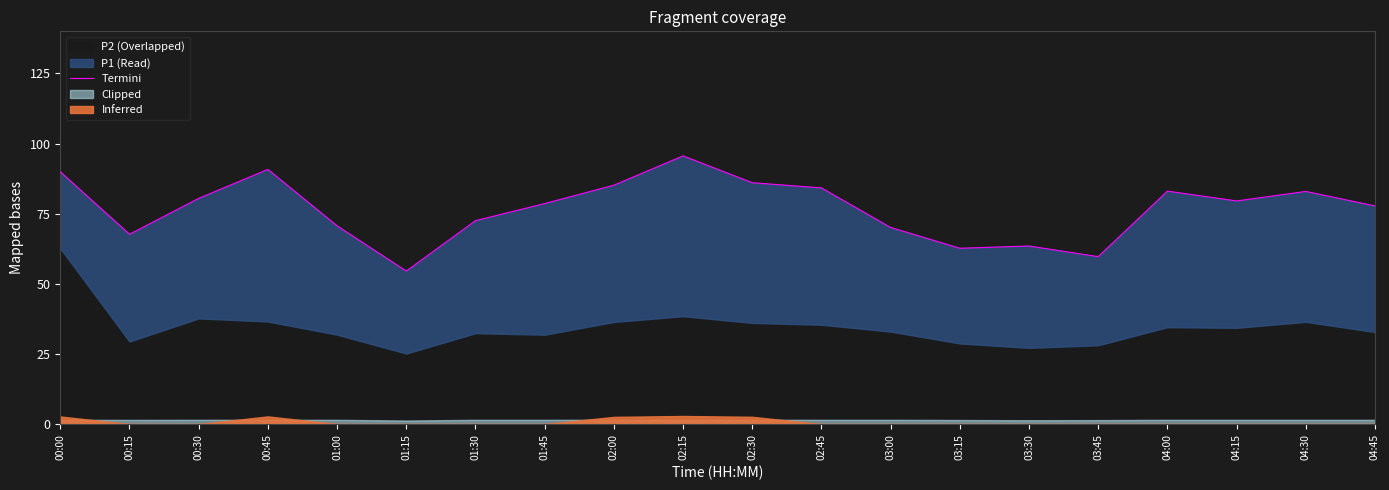

Which label corresponds to the largest value in the chart?

02:15